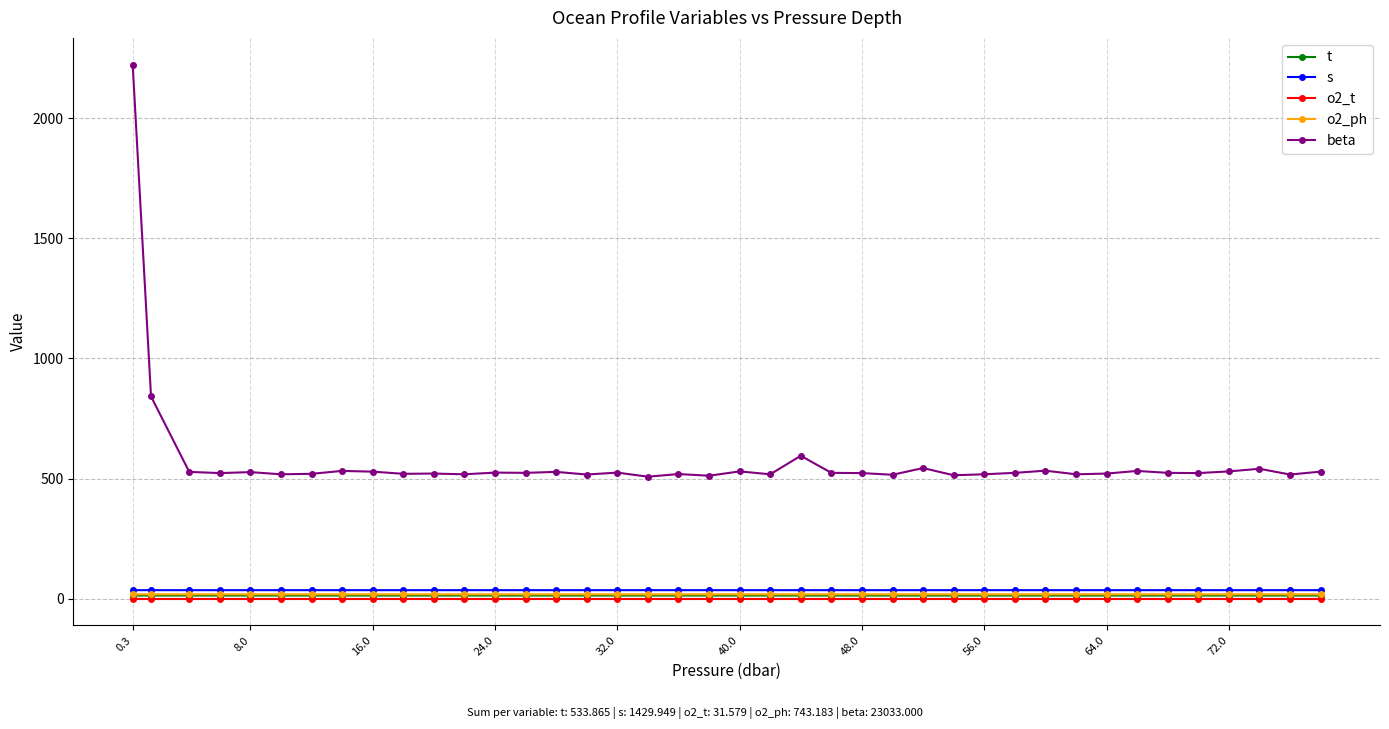

True or false: beta has more than 0 points higher than both neighbors.

True